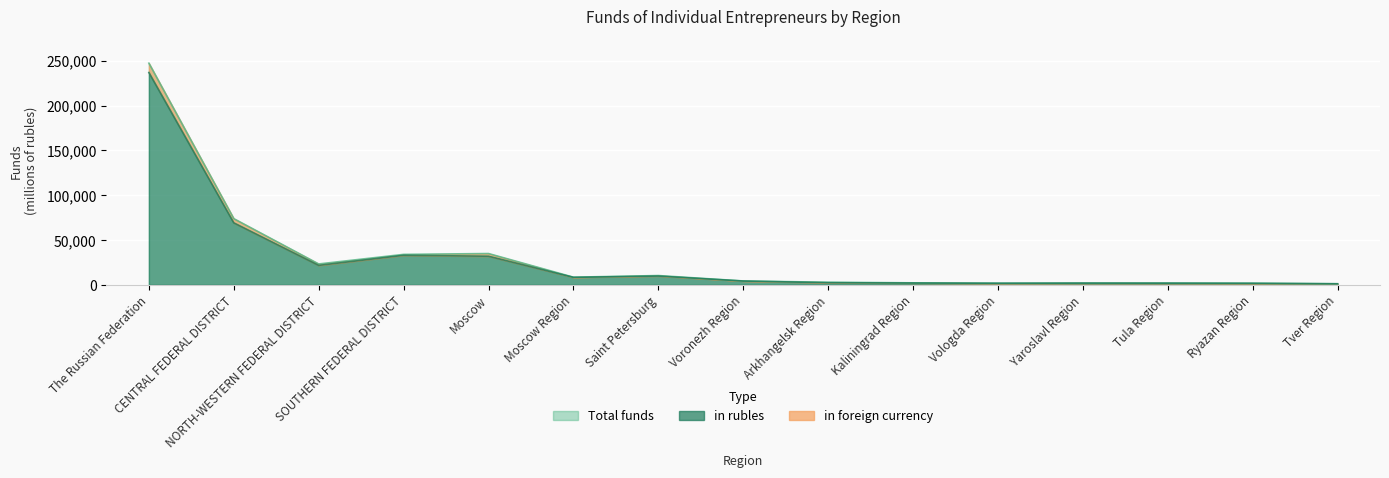

At which category does the data reach its first local valley?

NORTH-WESTERN FEDERAL DISTRICT